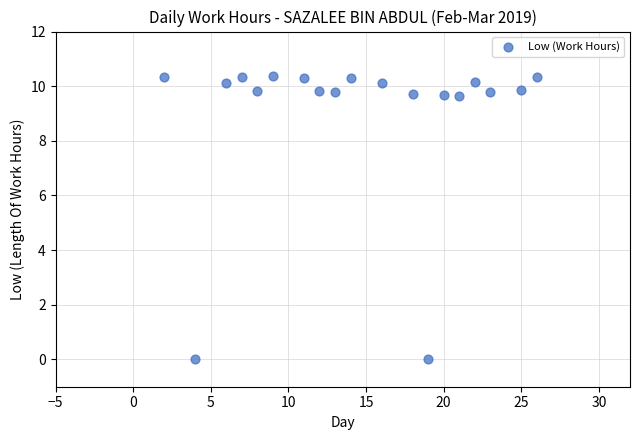

What is the range of Y values (max minus min)?

10.4